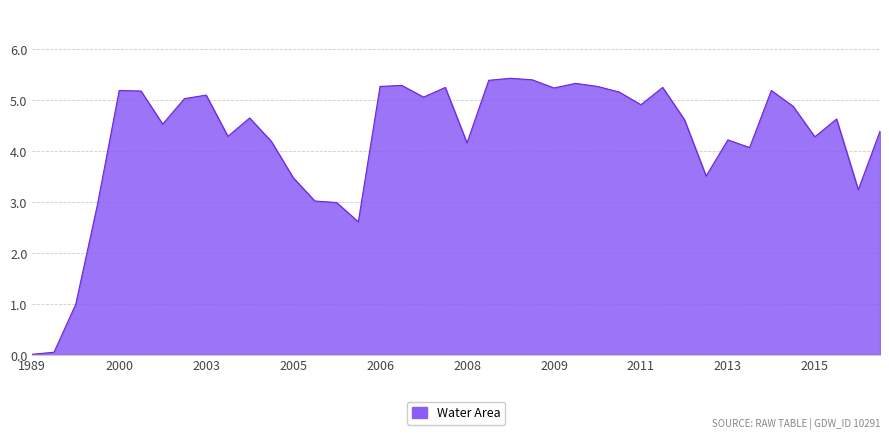

What is the maximum value shown in the chart?

5.4